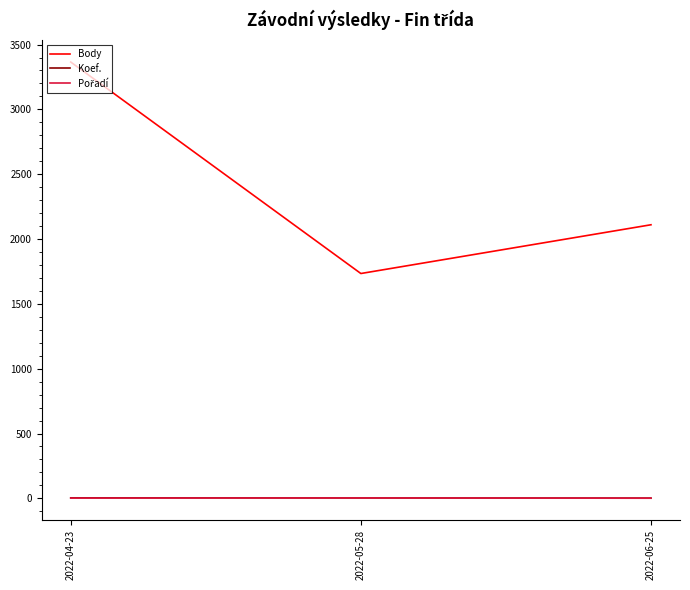

Rank the categories by Body value from lowest to highest.

2022-05-28, 2022-06-25, 2022-04-23